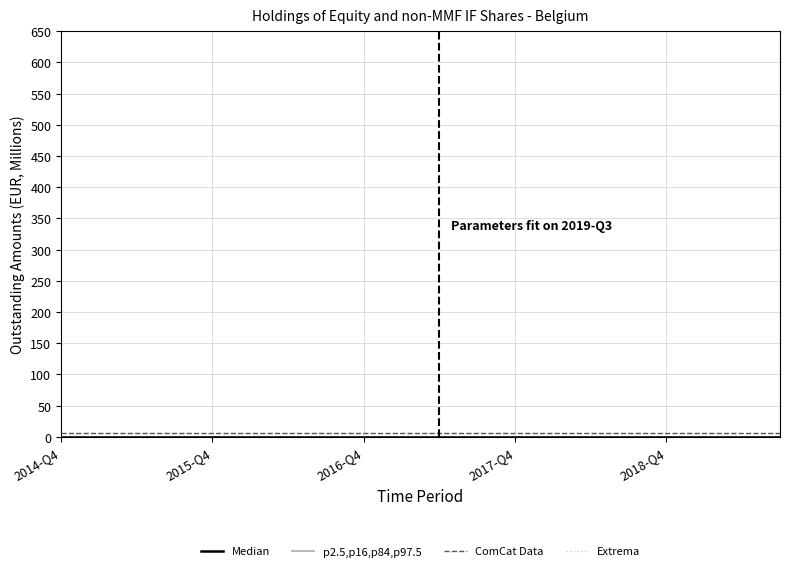

Which label corresponds to the largest value in the chart?

2014-Q4